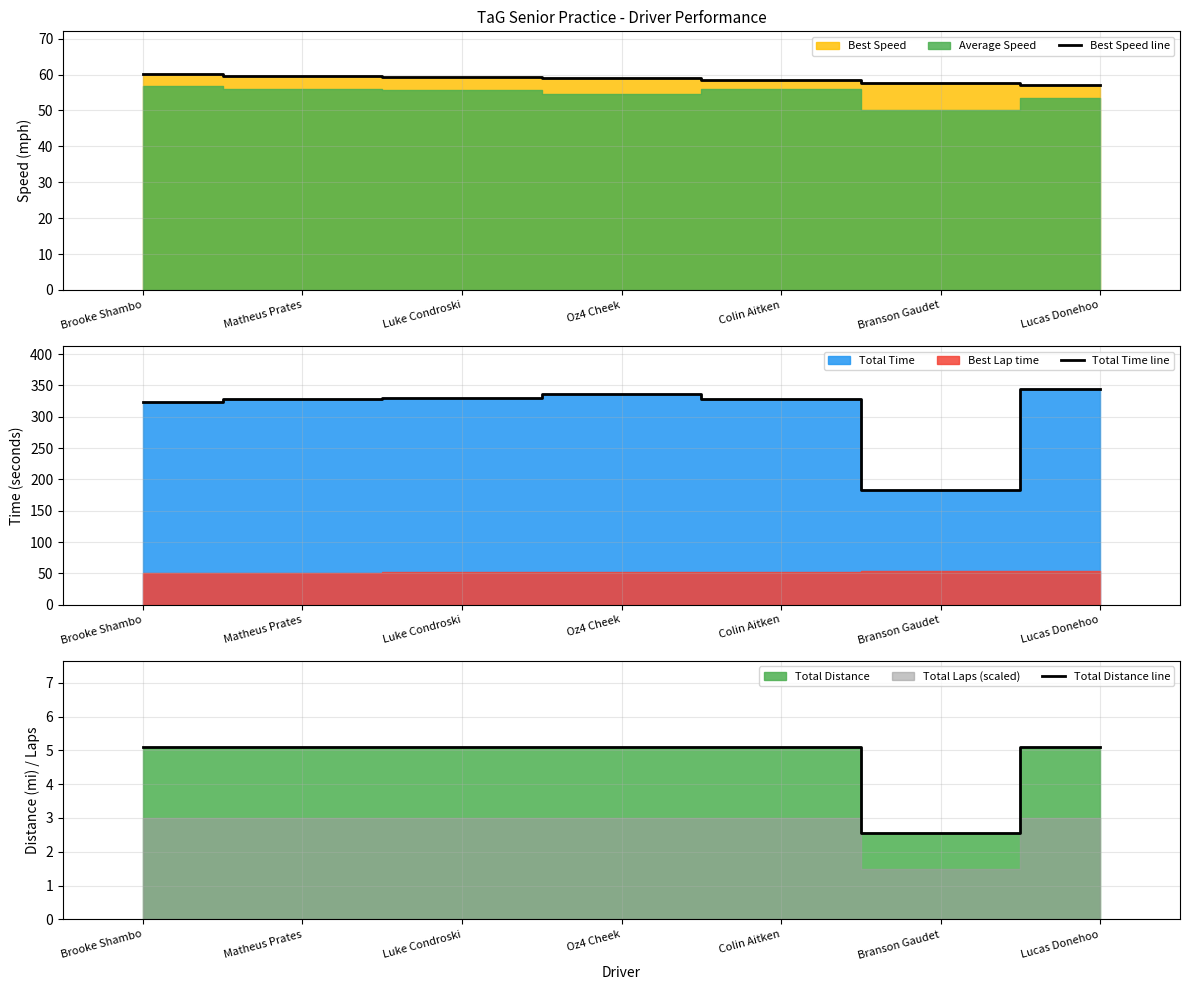

Reading right to left, list all the values displayed in this chart.

Best Speed line: 57.1	57.7	58.4	59.1	59.4	59.7	60.0
Total Time line: 343.9	182.8	327.6	336.8	329.8	328.8	323.2
Total Distance line: 5.1	2.5	5.1	5.1	5.1	5.1	5.1